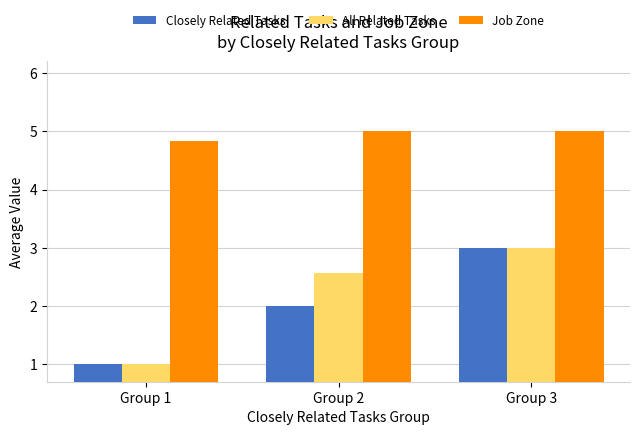

Which series changed the most between Group 1 and Group 2?

All Related Tasks